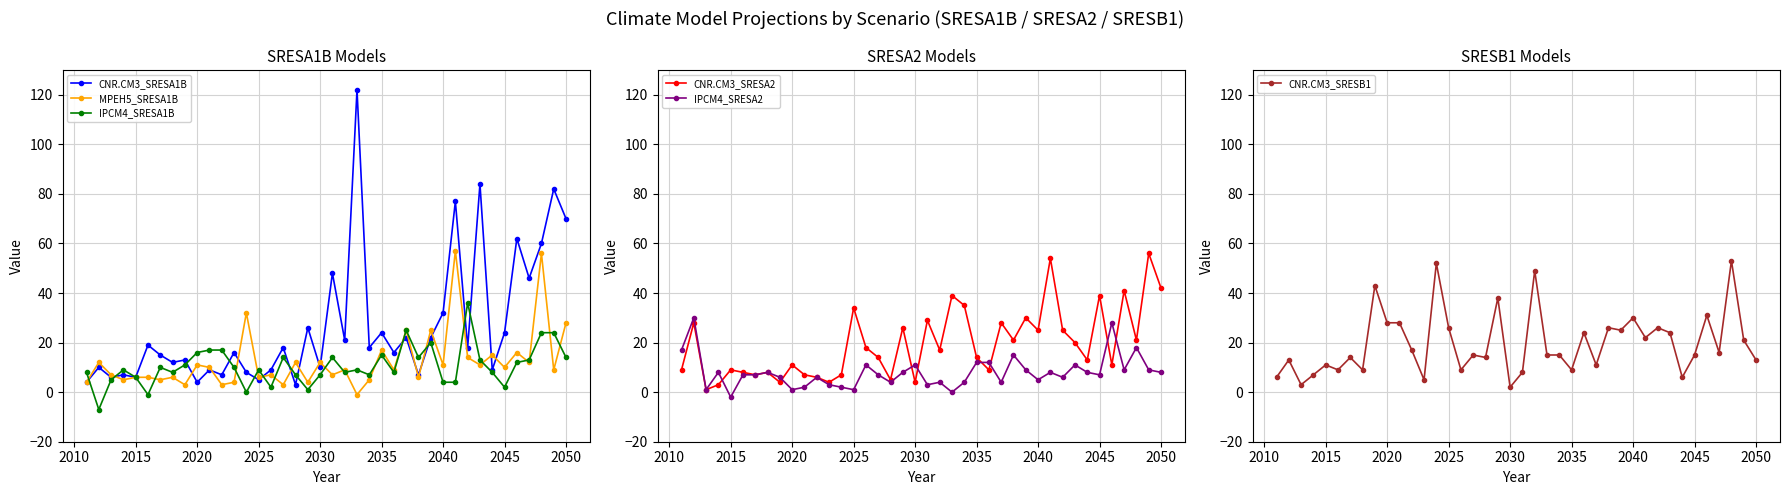

What is the lowest value of the IPCM4_SRESA1B series?

-7